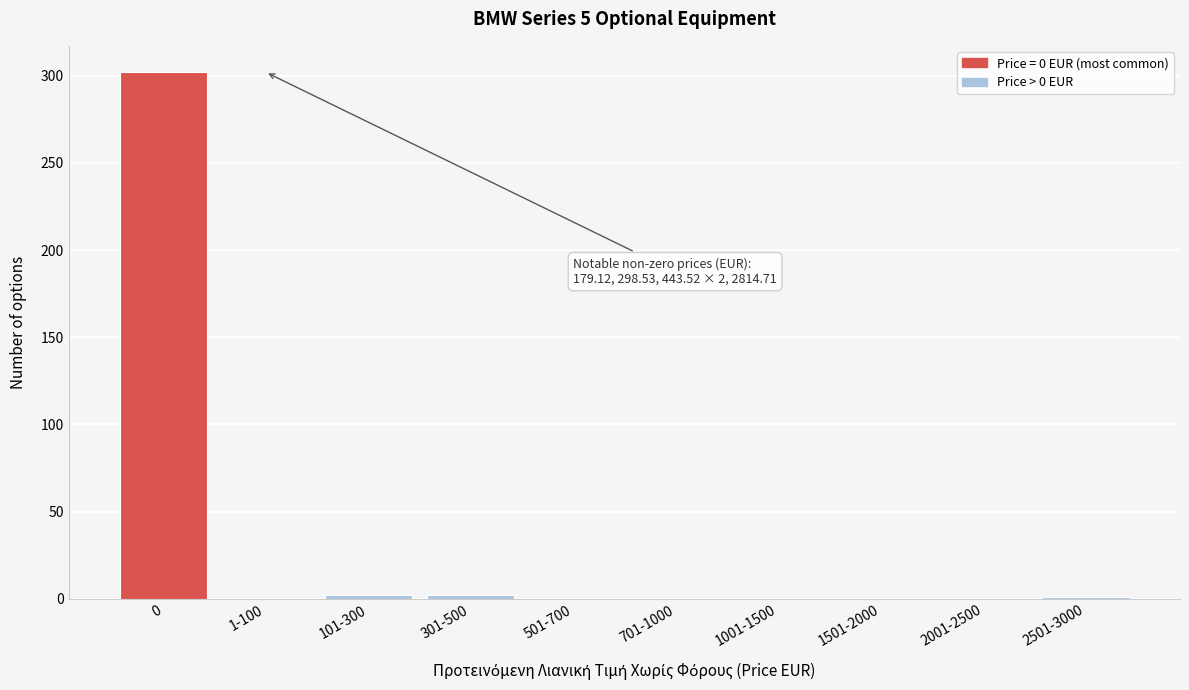

What is the change in value from 0 to 2001-2500?

-302